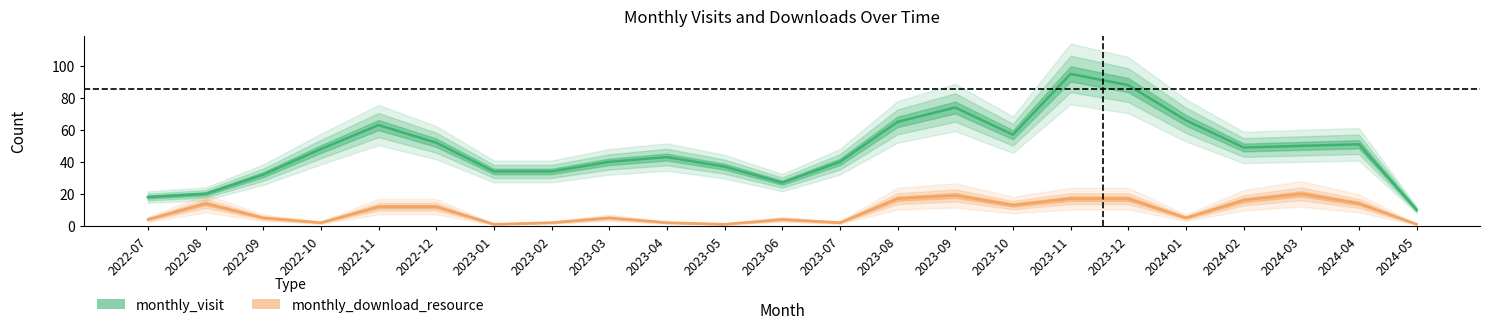

What is the sum of the monthly_download_resource values at 2023-05 and 2022-08?

15